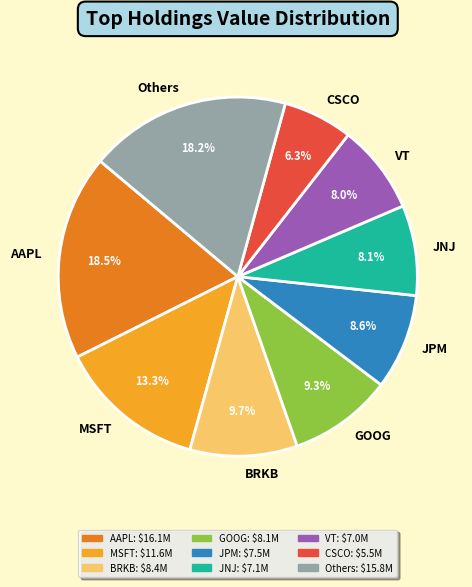

Which slice is the smallest?

CSCO